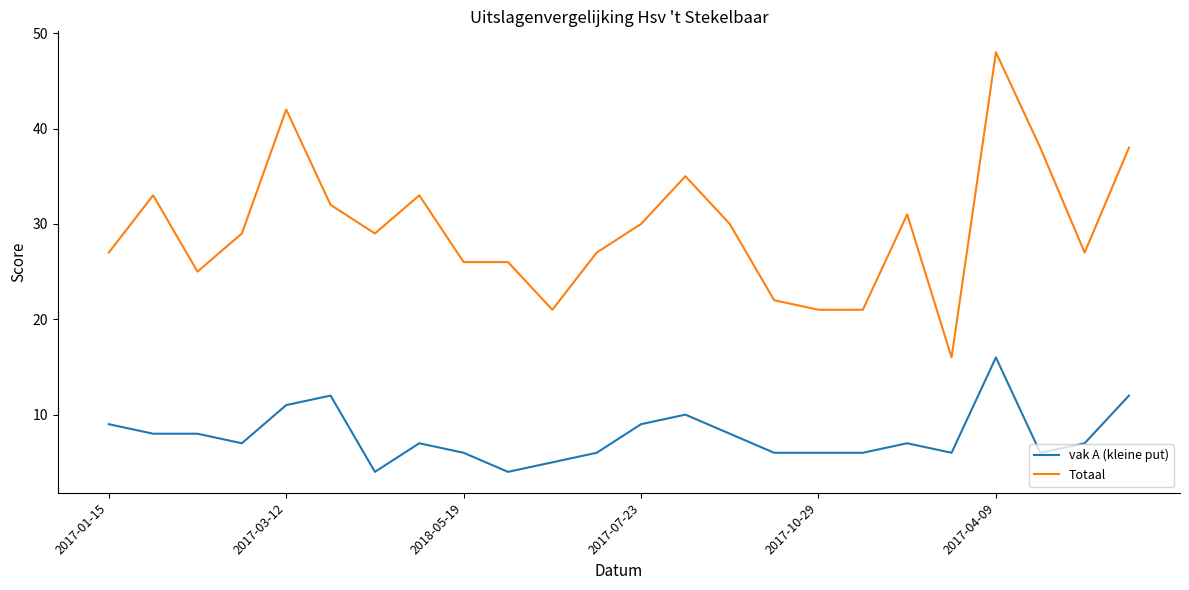

Which series has the largest total across all categories?

Totaal